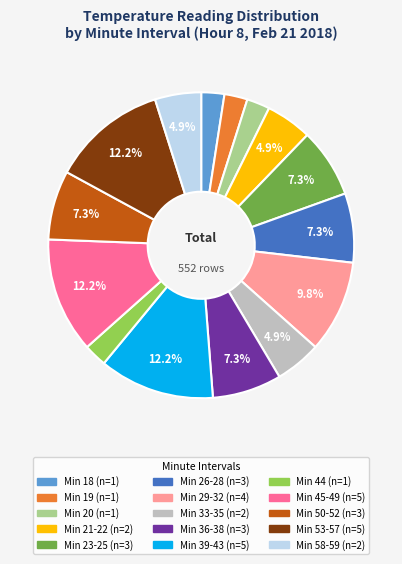

Does any single category account for the majority?

No